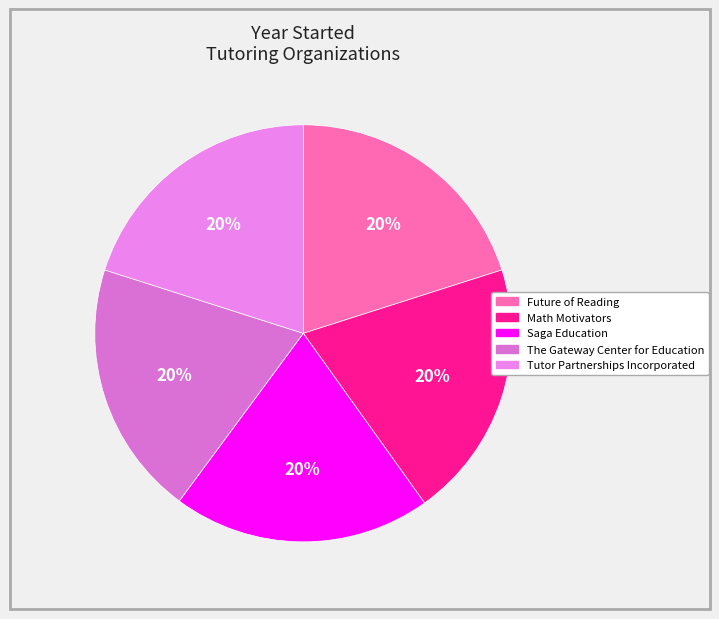

How many segments does this pie chart have?

5